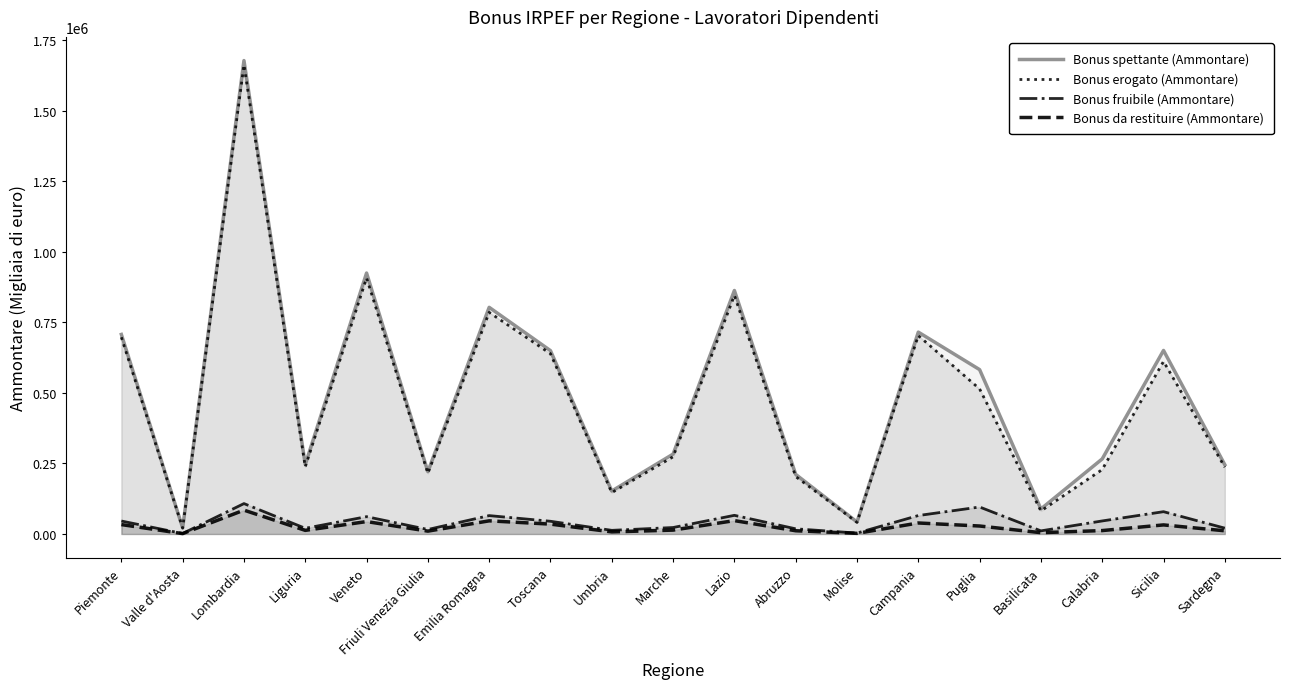

Is it true that Bonus da restituire (Ammontare) equals 47521 at Lazio?

True